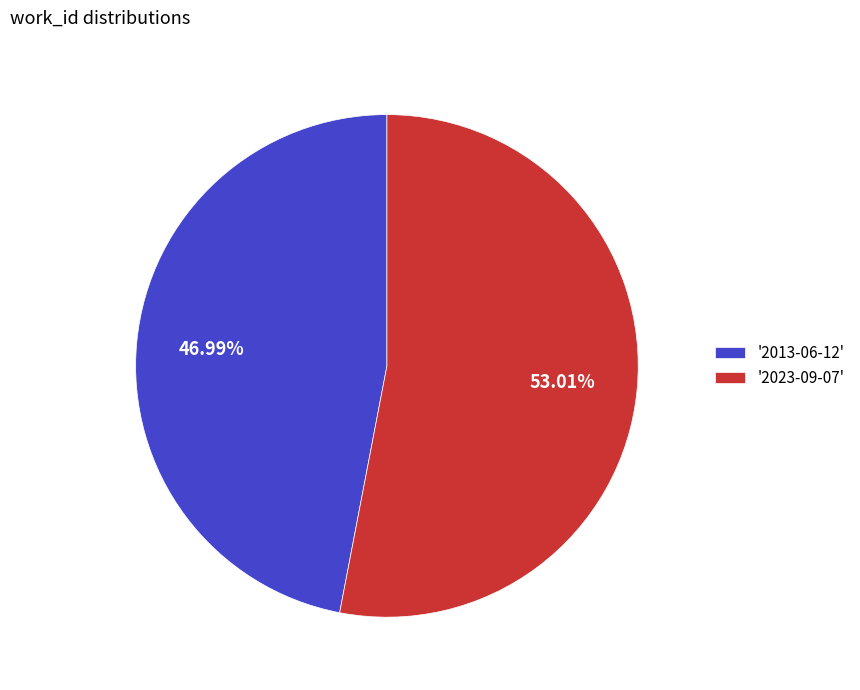

Rank the categories by value from lowest to highest.

'2013-06-12', '2023-09-07'